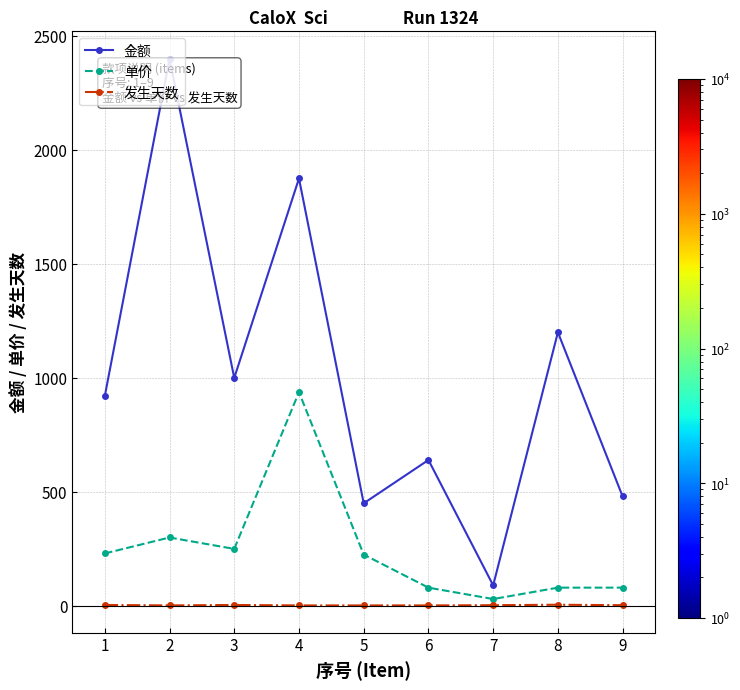

What is the difference between the second highest and second lowest values in the 金额 series?

1425.0